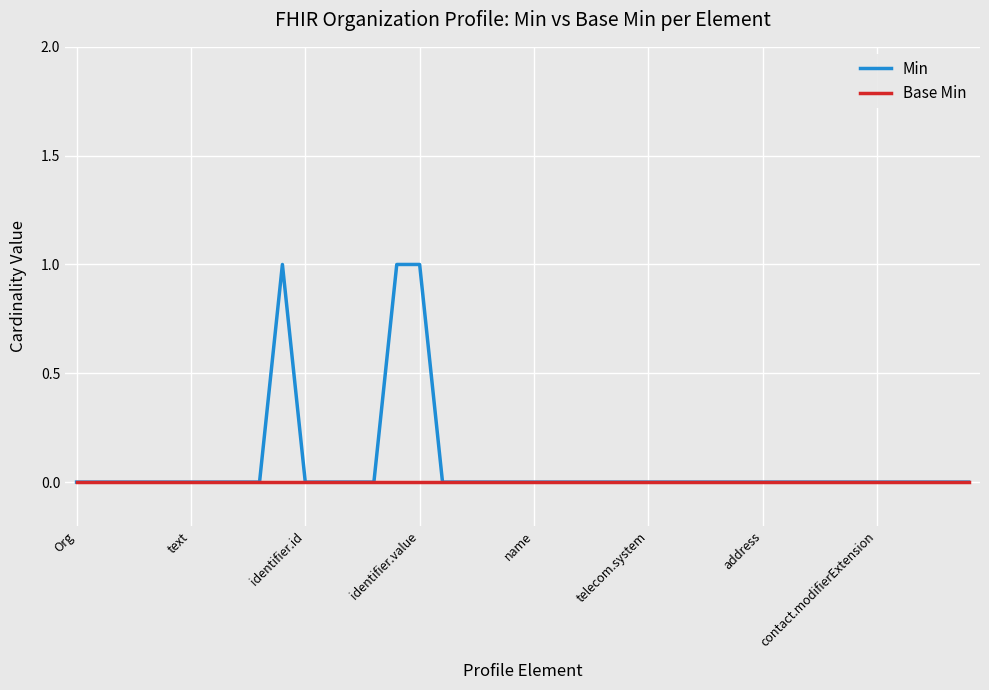

Which series has the widest spread of values?

Min